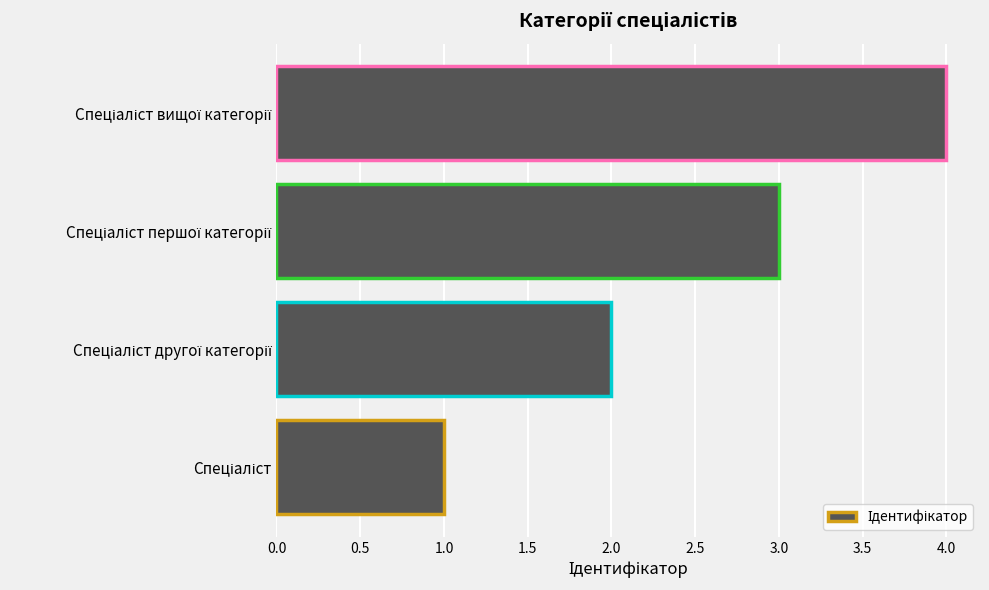

What is the difference between the maximum and minimum values?

3